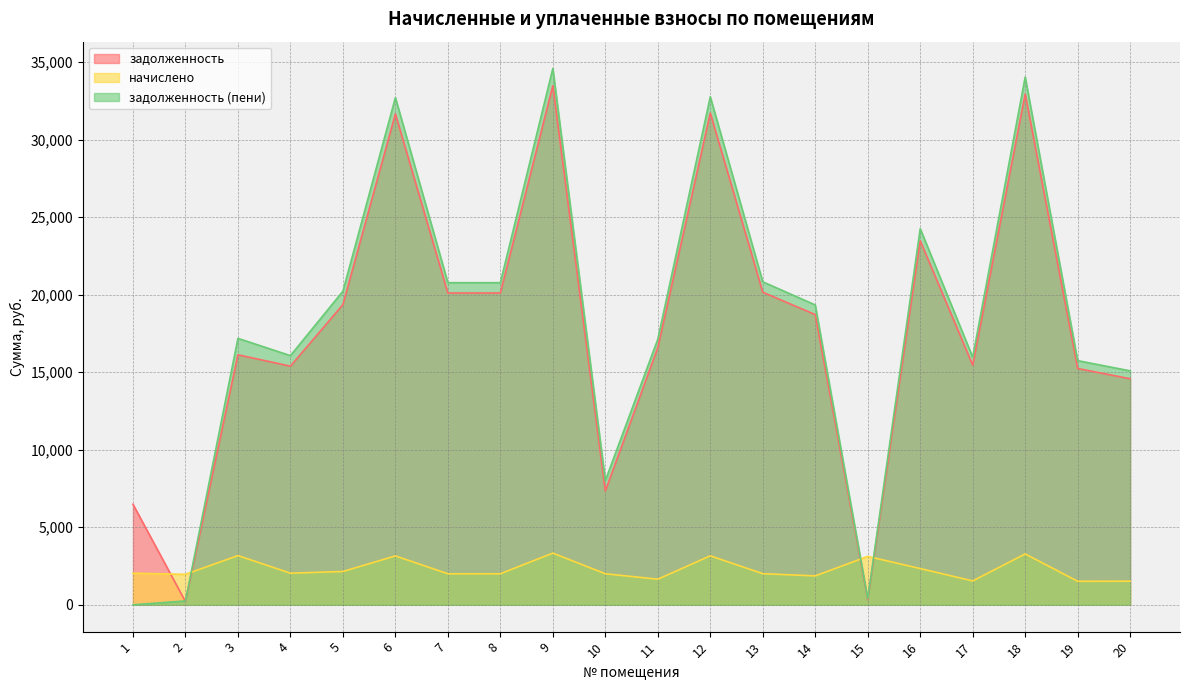

Which series has the largest total across all categories?

задолженность (пени)